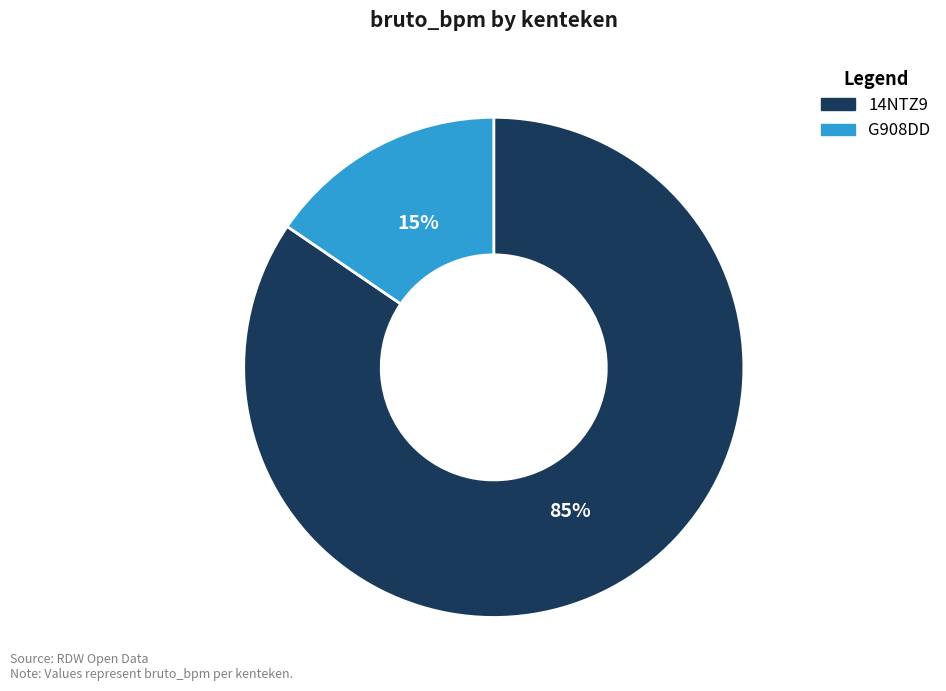

Do 14NTZ9 and G908DD together represent more than half of the pie?

Yes